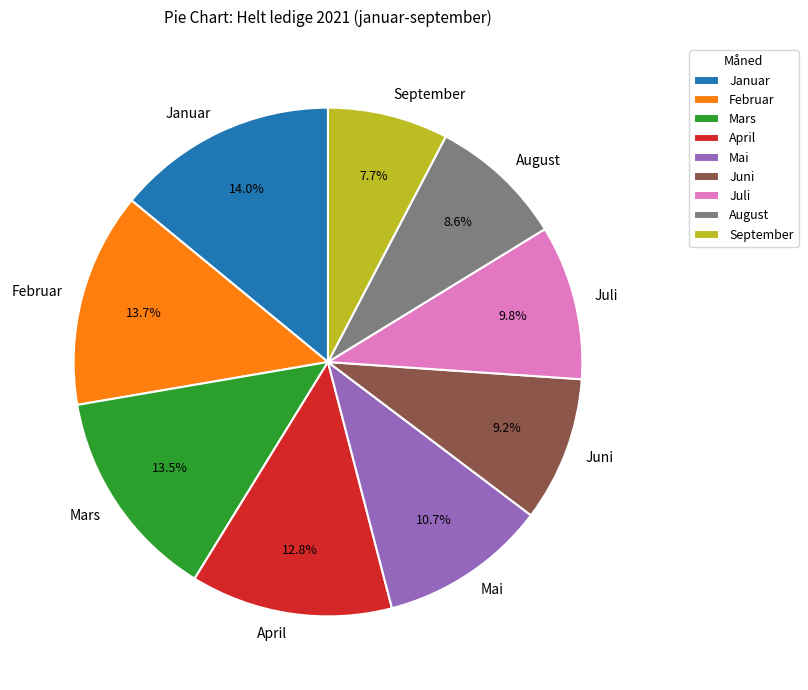

Approximately how many times larger is the value at Mai compared to August?

1.2